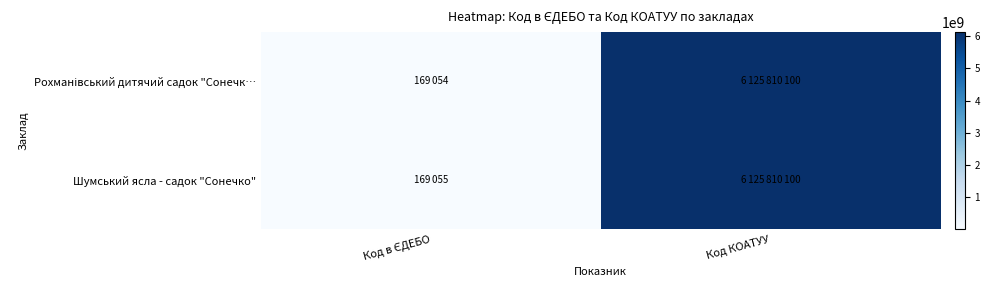

What is the spread (max minus min) of values at Код в ЄДЕБО?

1